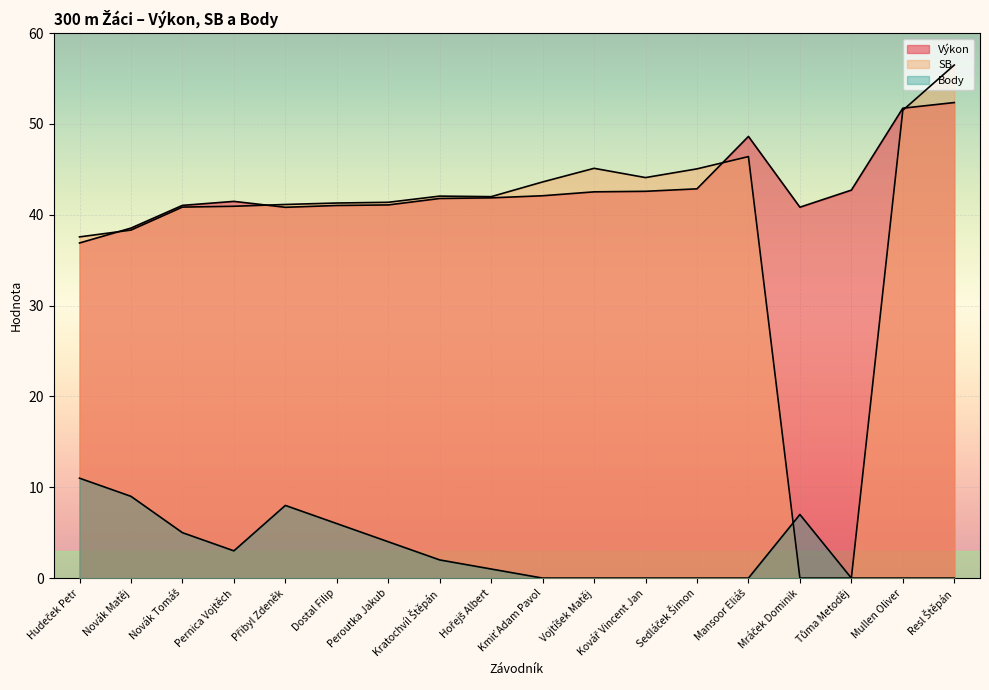

True or false: SB has more than 1 interior local peaks.

True